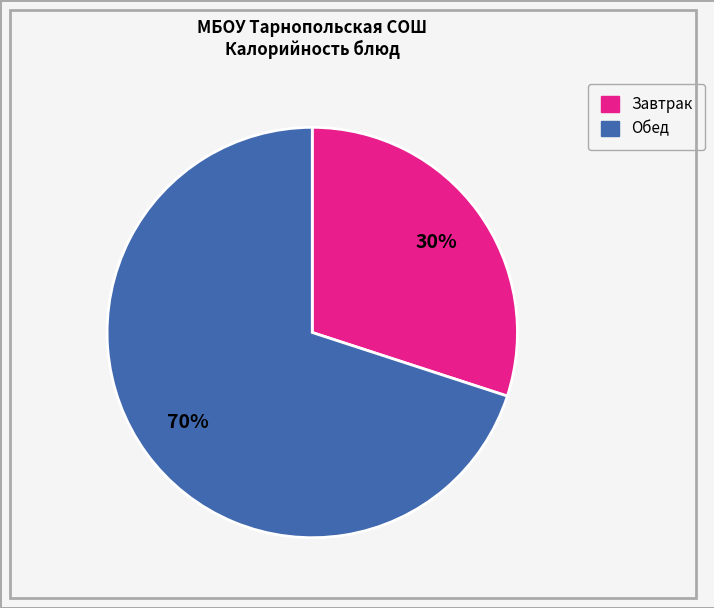

To the nearest percent, what is the average slice percentage?

50%